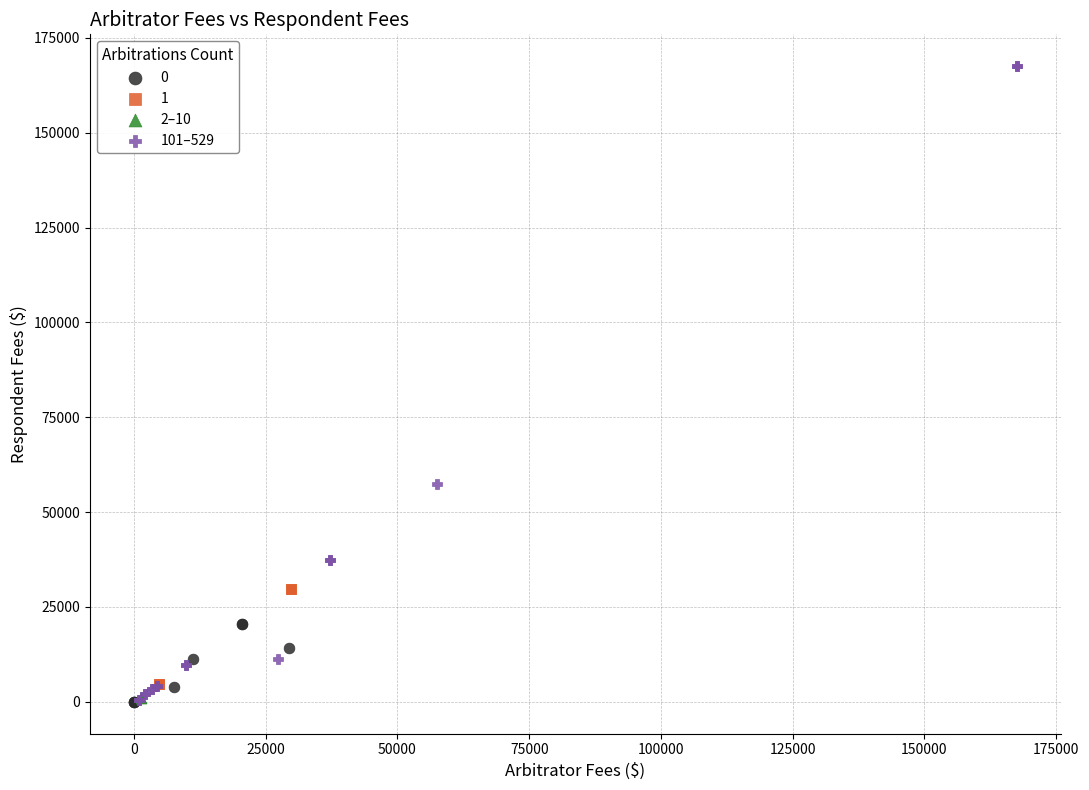

Which series reaches the maximum Y coordinate?

101–529